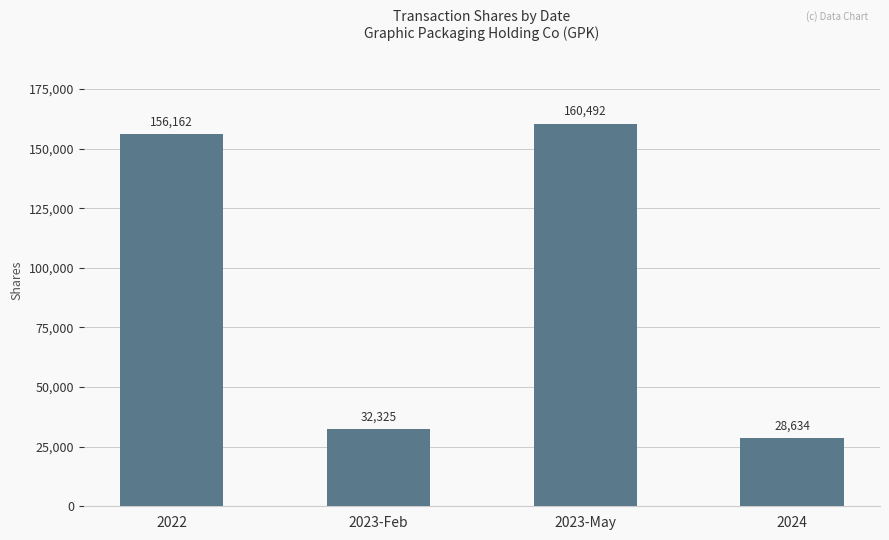

How many bars are there in total?

4